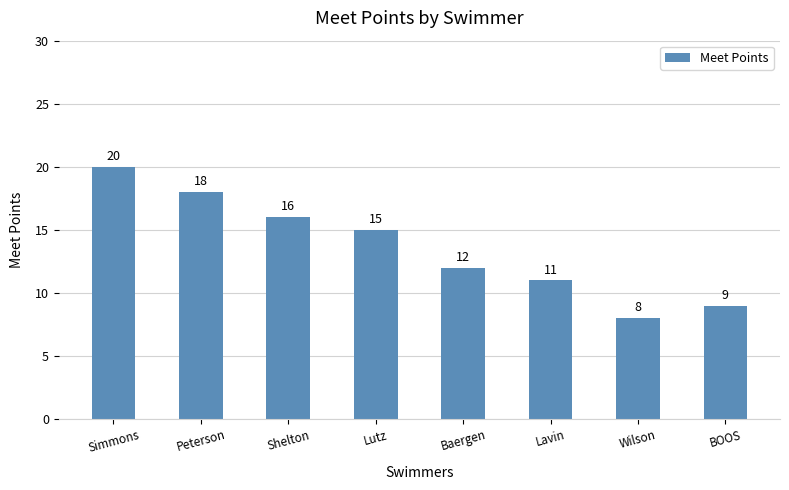

What is the ratio of the value at Lutz to the value at BOOS?

1.7